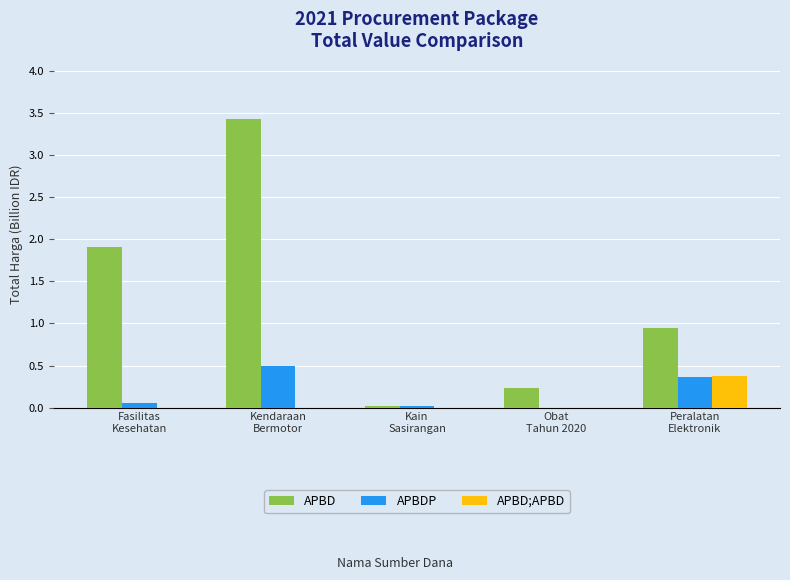

What are all the series names shown in the legend?

APBD, APBDP, APBD;APBD